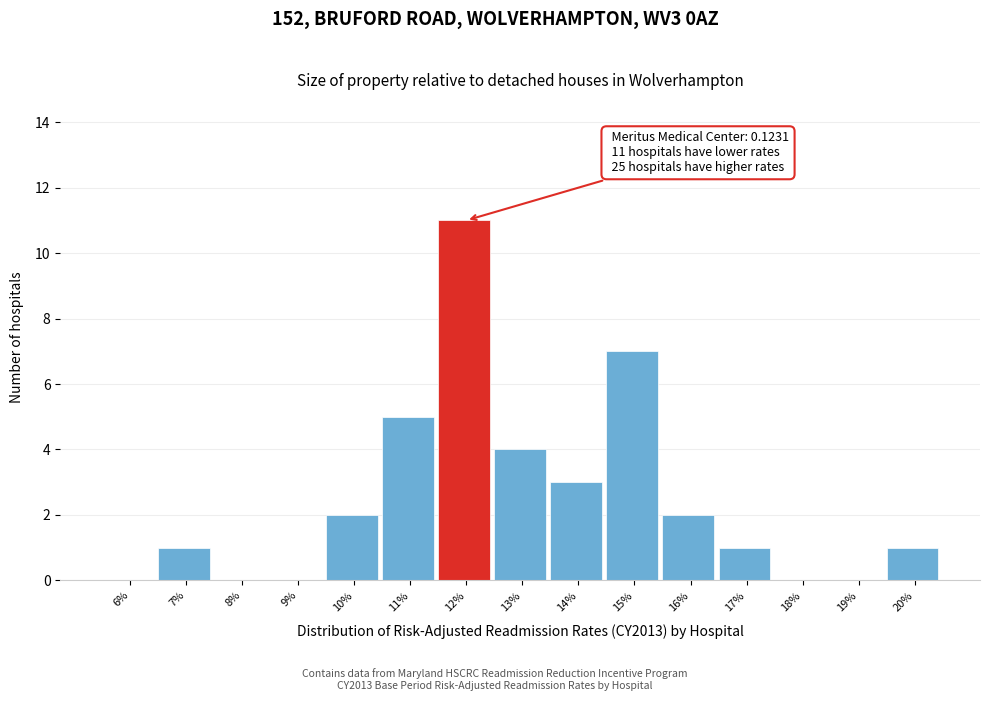

Reading left to right, transcribe all the data shown in this chart.

6%=0	7%=1	8%=0	9%=0	10%=2	11%=5	12%=11	13%=4	14%=3	15%=7	16%=2	17%=1	18%=0	19%=0	20%=1